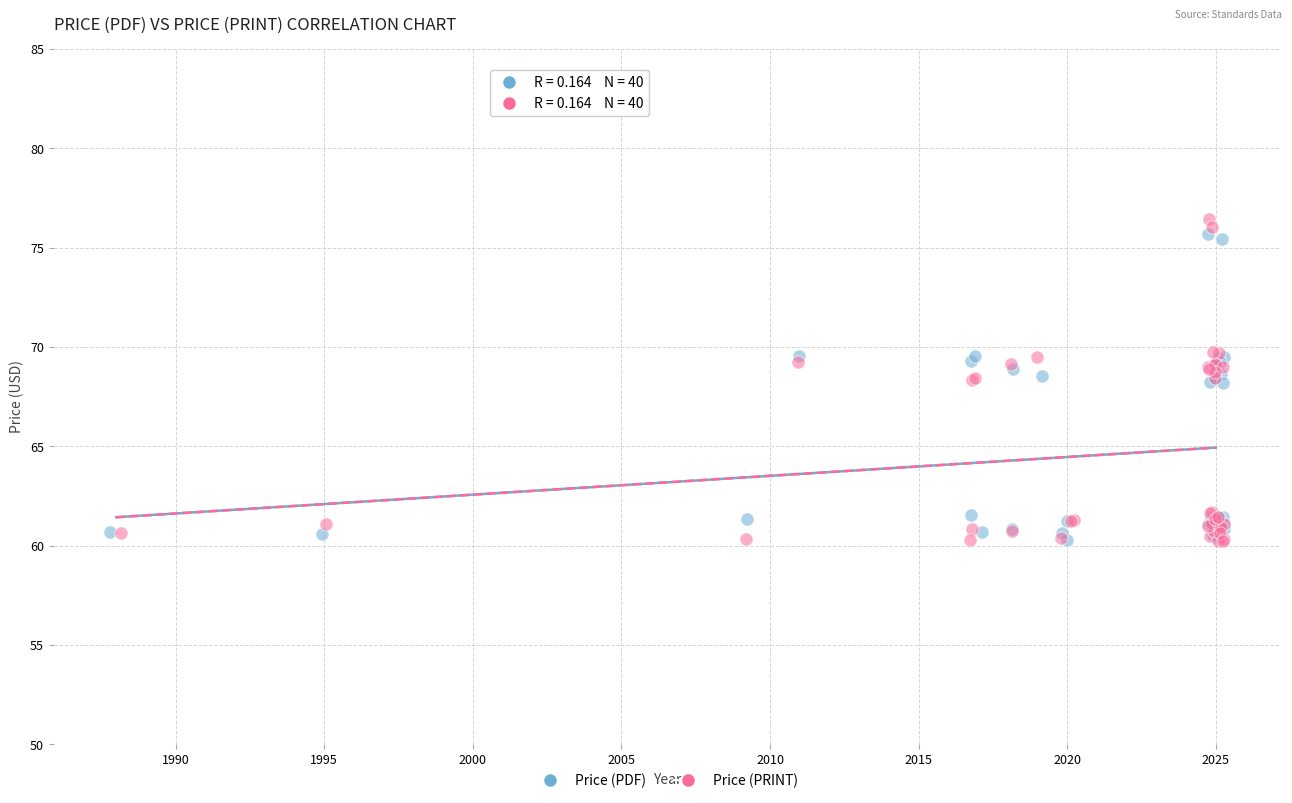

Which series contains the highest Y value?

Price (PRINT)